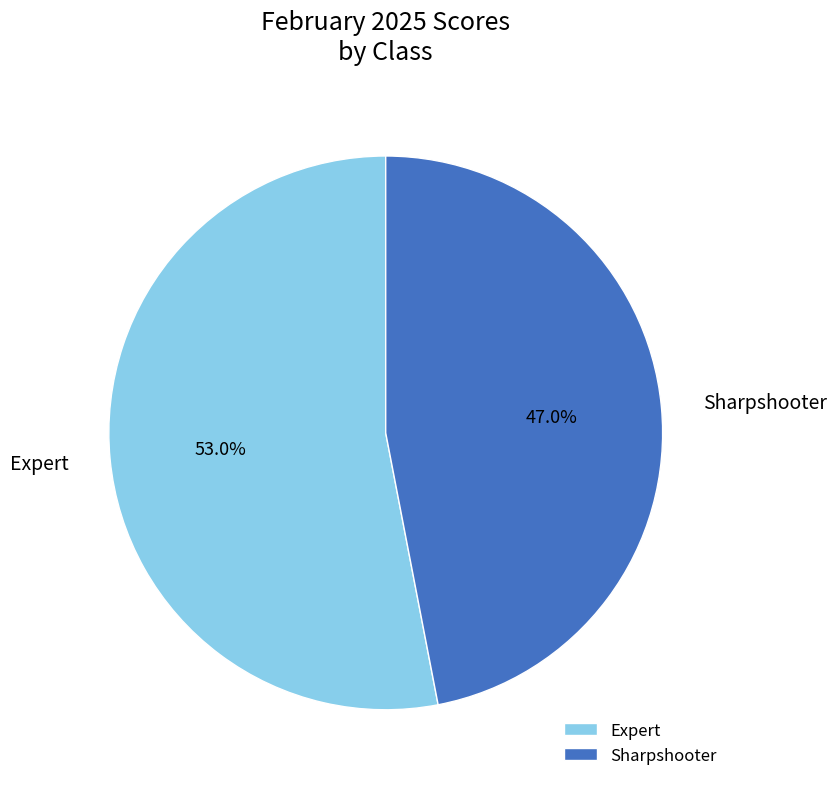

Rank the categories by value from lowest to highest.

Sharpshooter, Expert